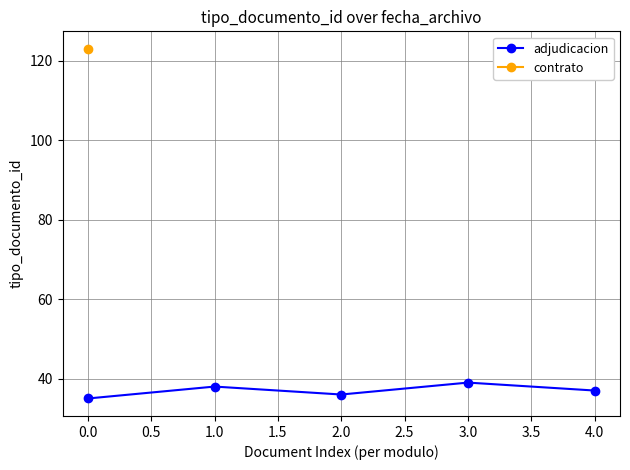

What is the minimum value shown in the chart?

35